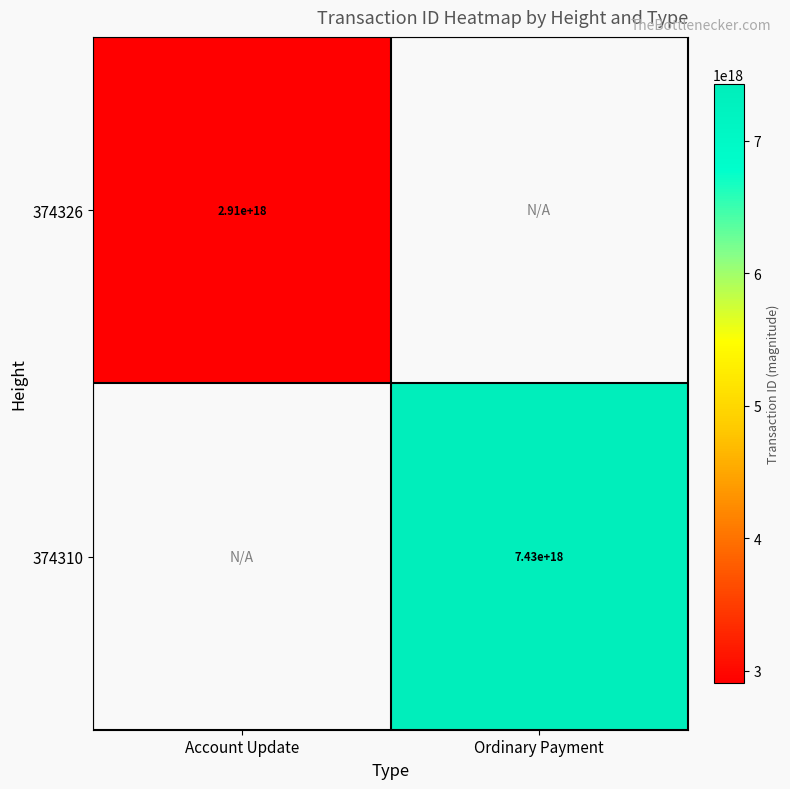

True or false: 374310 has a value of 11314088218688931840 at Ordinary Payment.

False